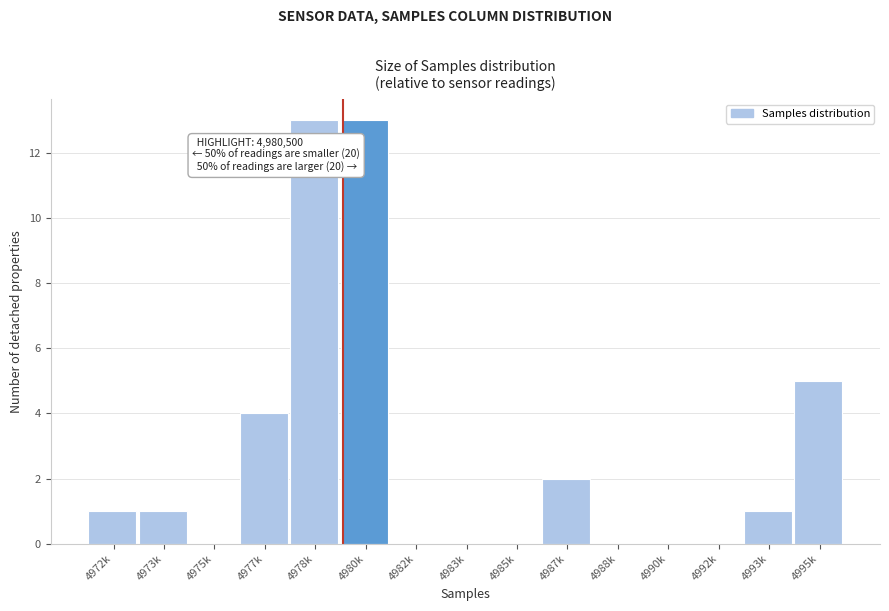

Reading right to left, what are all the values shown in this chart?

4995k=5	4993k=1	4992k=0	4990k=0	4988k=0	4987k=2	4985k=0	4983k=0	4982k=0	4980k=13	4978k=13	4977k=4	4975k=0	4973k=1	4972k=1